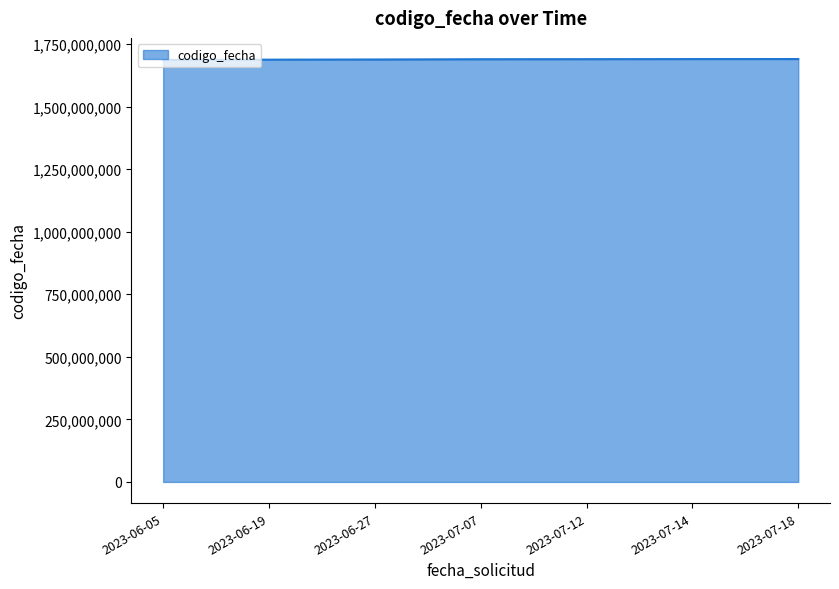

Does the chart have visible grid lines?

No